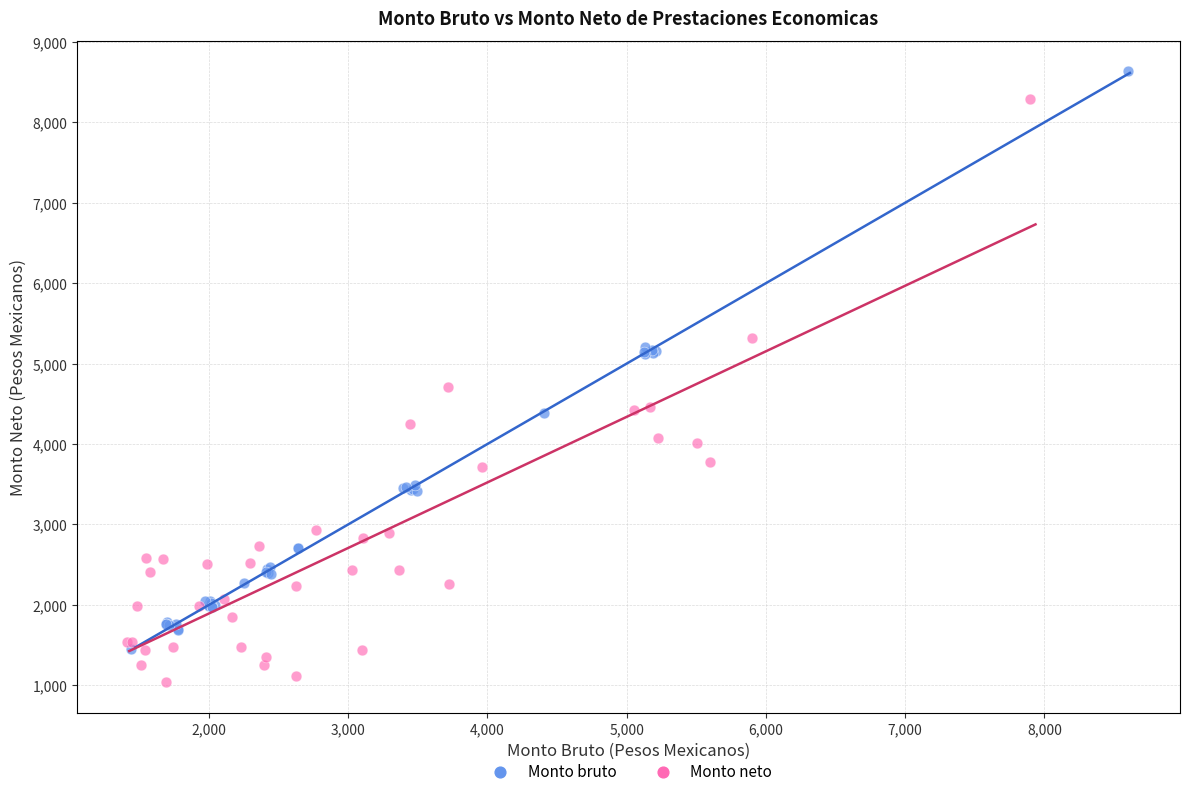

Which series contains the lowest Y value?

Monto neto